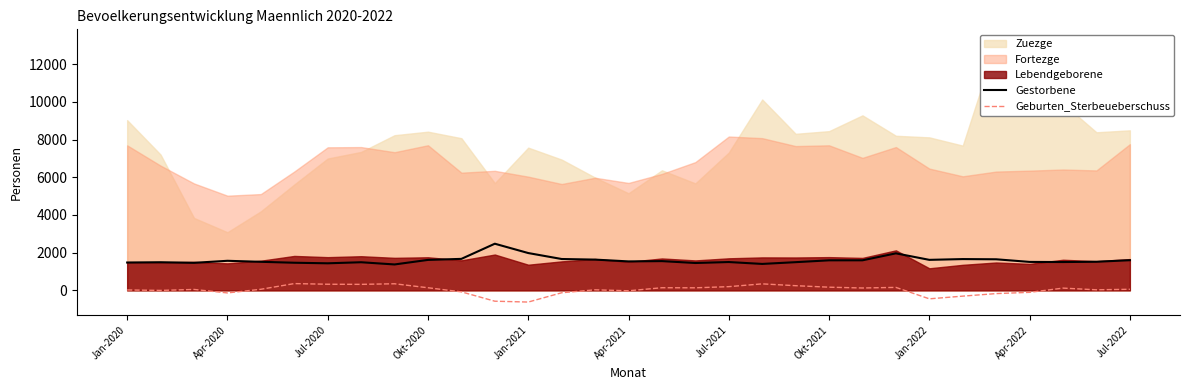

True or false: Gestorbene has a value of 477 at Jan-2022.

False